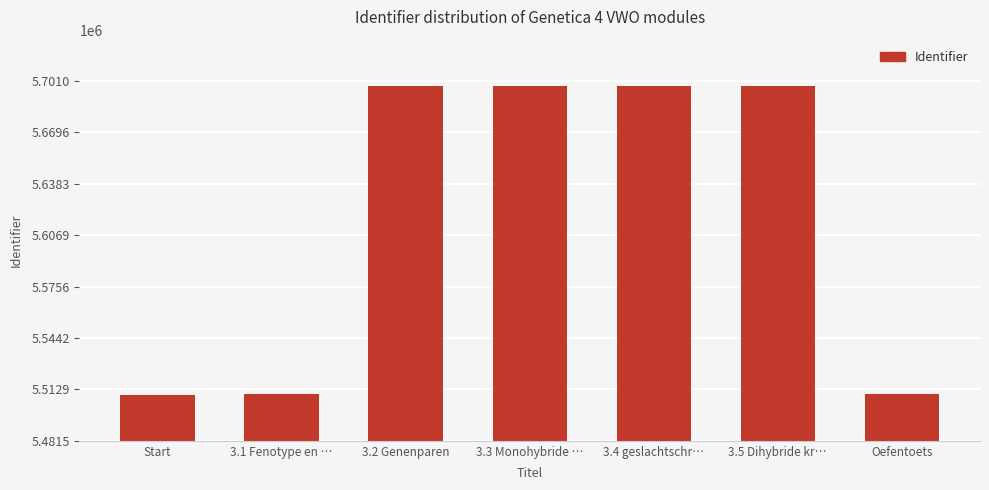

What is the ratio of the value at 3.5 Dihybride kr… to the value at 3.3 Monohybride …?

1.0